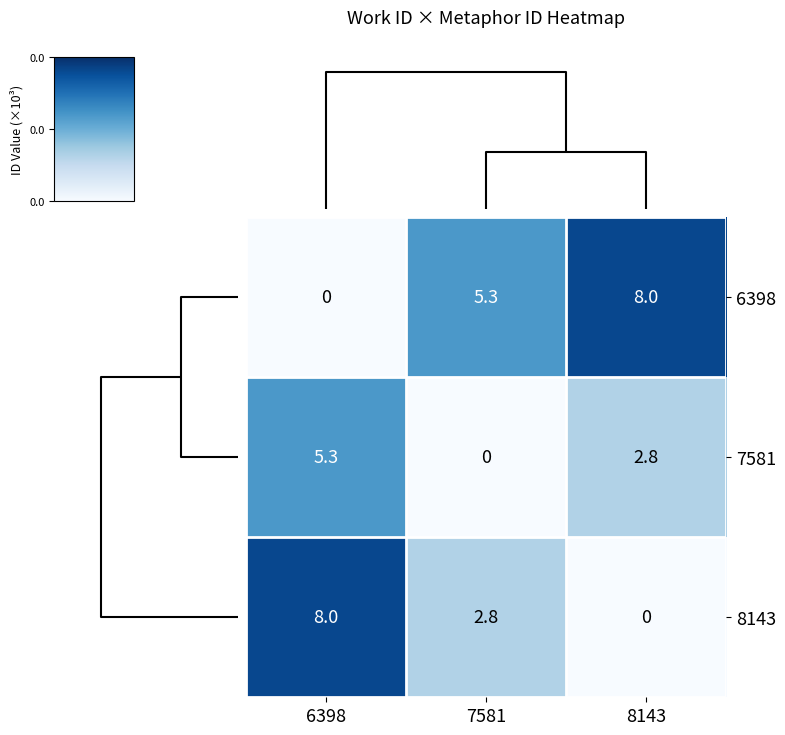

Which series has the largest total across all categories?

6398